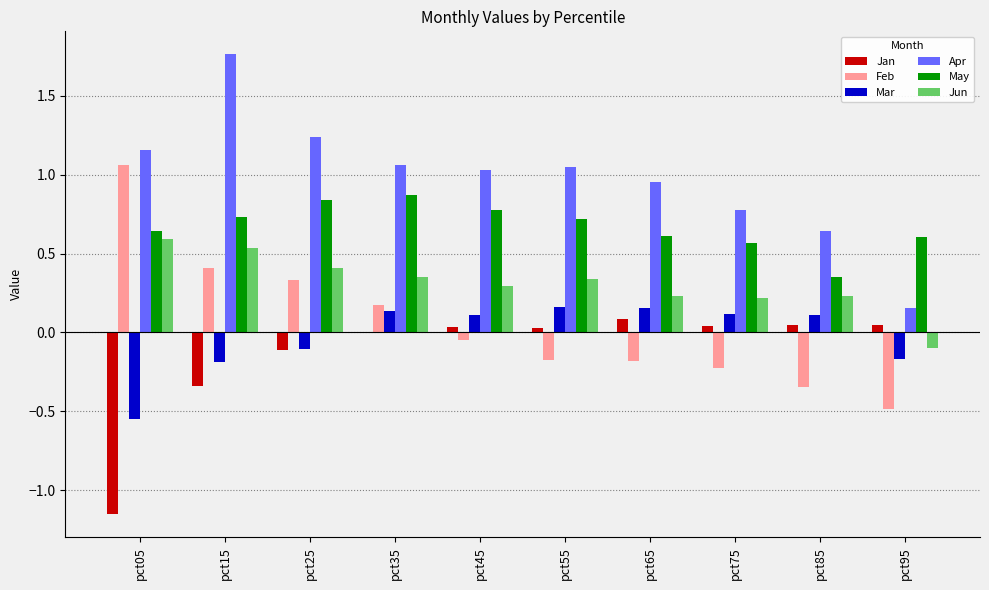

What is the highest value of the May series?

0.9